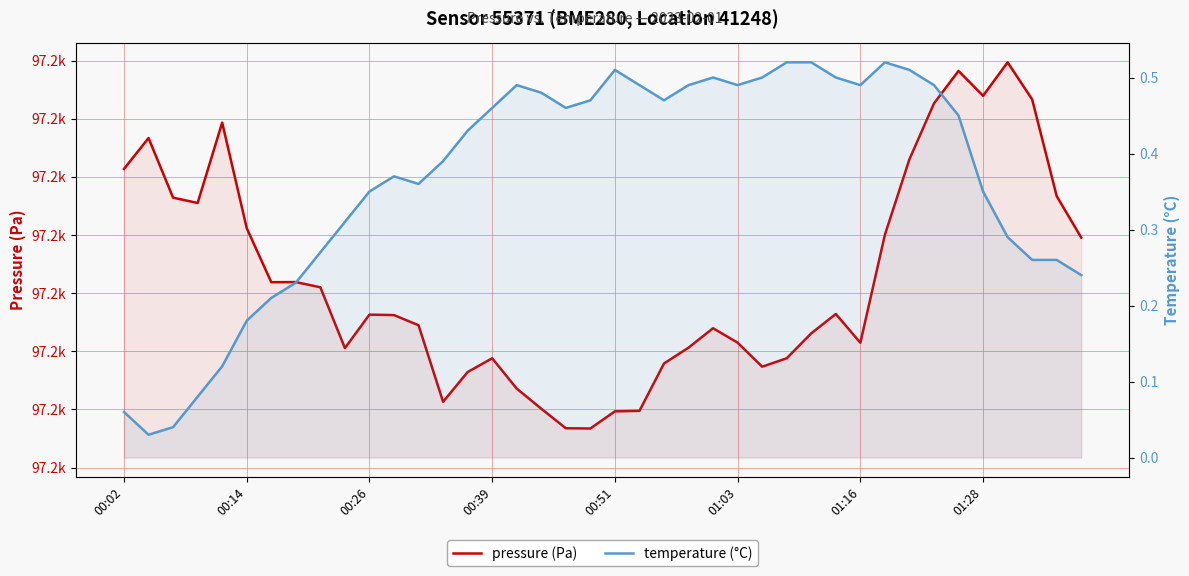

In temperature (°C), how many points are lower than both neighbors (excluding endpoints)?

6